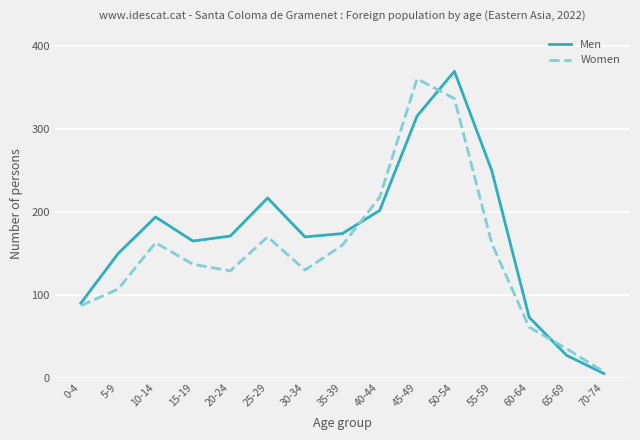

At which category is the sum across all series the highest?

50-54